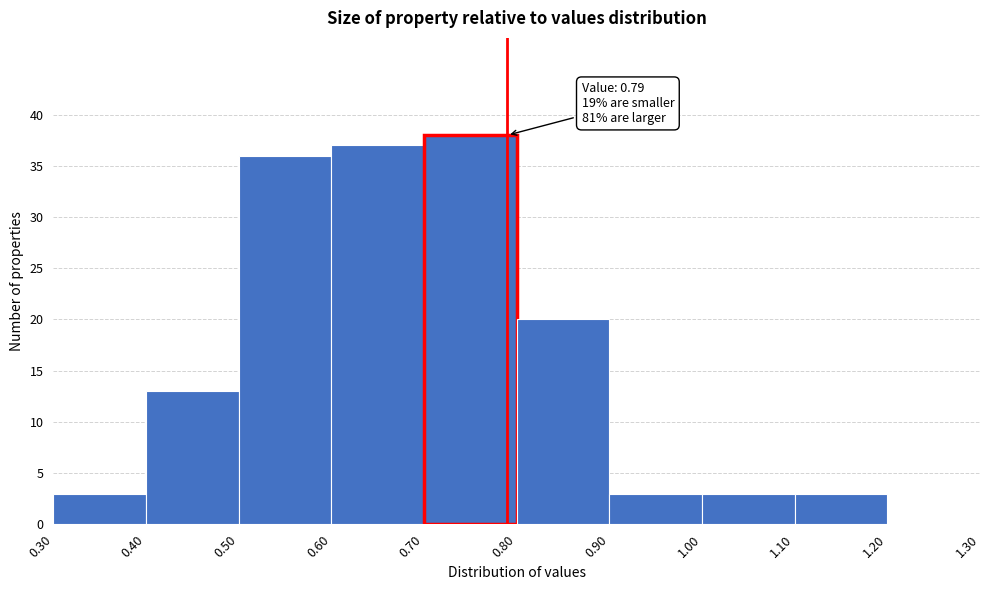

Which range on the x-axis has the tallest bar?

0.70 to 0.80